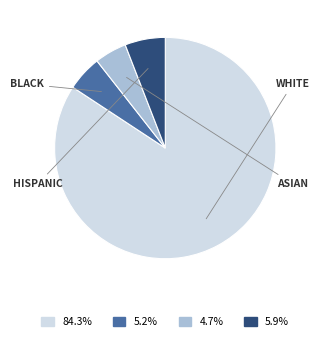

Does any single category account for the majority?

Yes